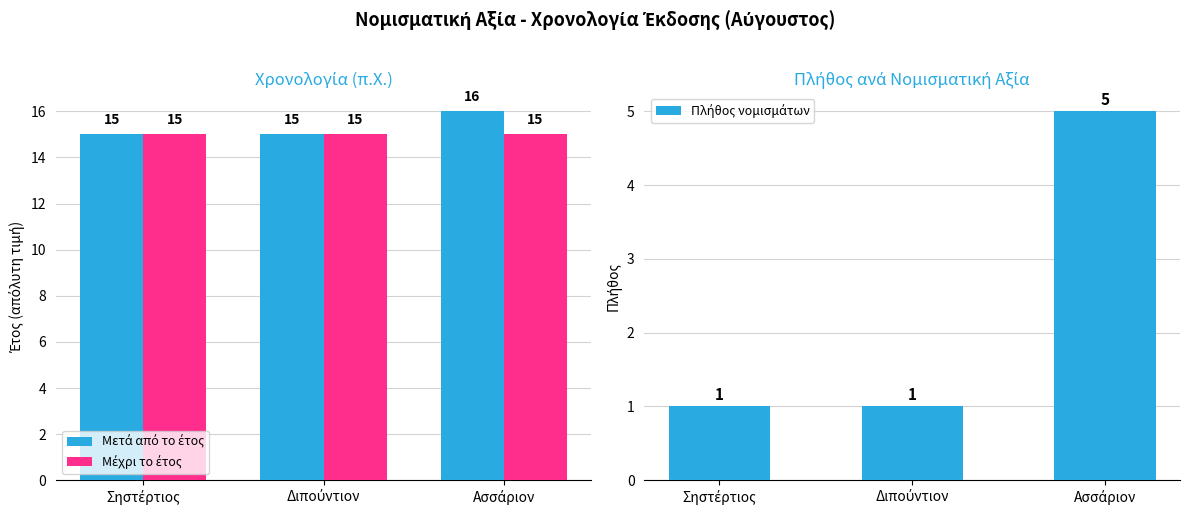

Count the number of data series in this chart.

3